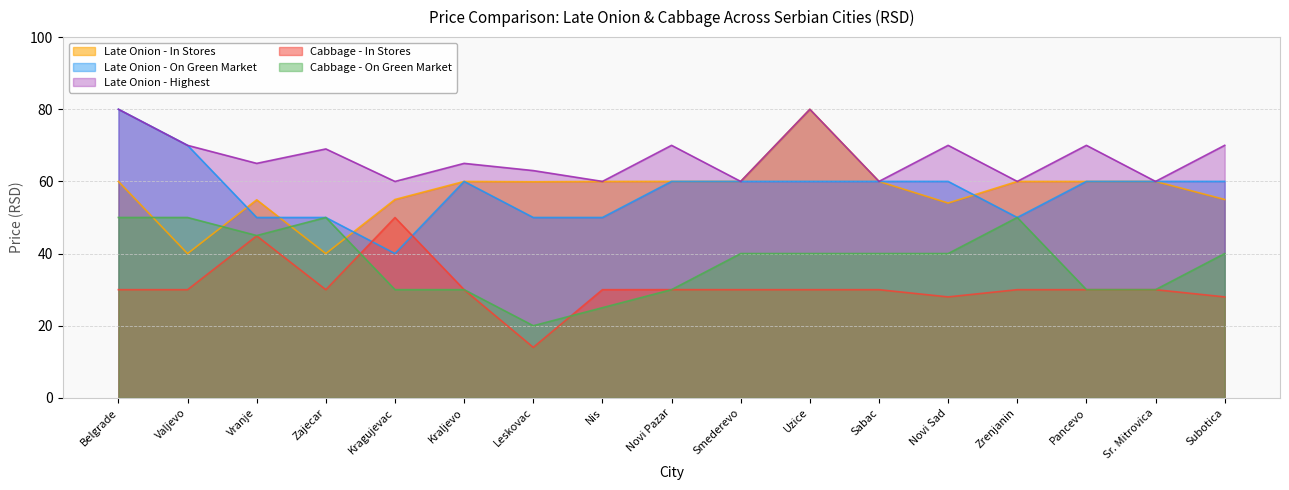

What is the value of the Late Onion - On Green Market point at the 9th from the left?

60.0